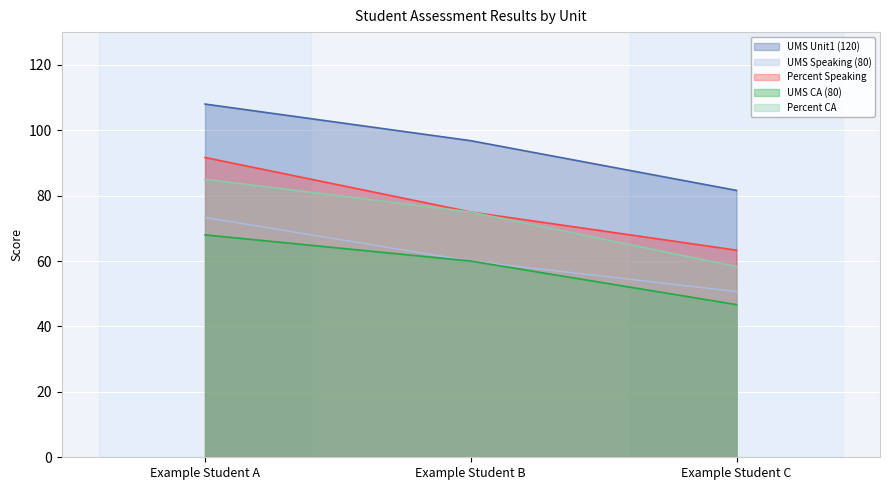

What is the difference between the Percent CA values at Example Student B and Example Student C?

16.7